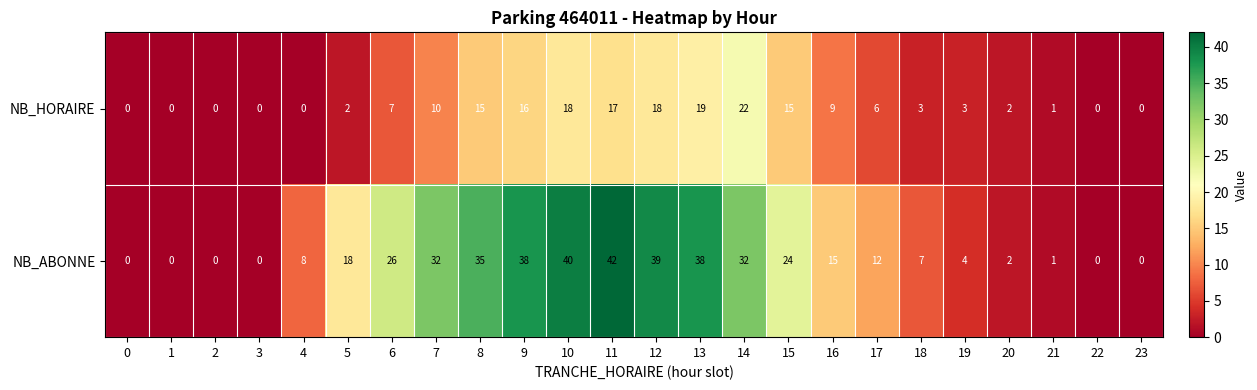

Where is NB_ABONNE nearest to the value 21?

5